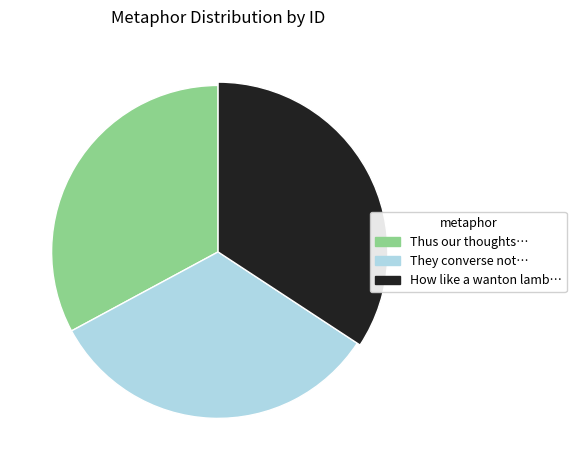

True or false: They converse not they open not their accounts for 45% of the total.

False